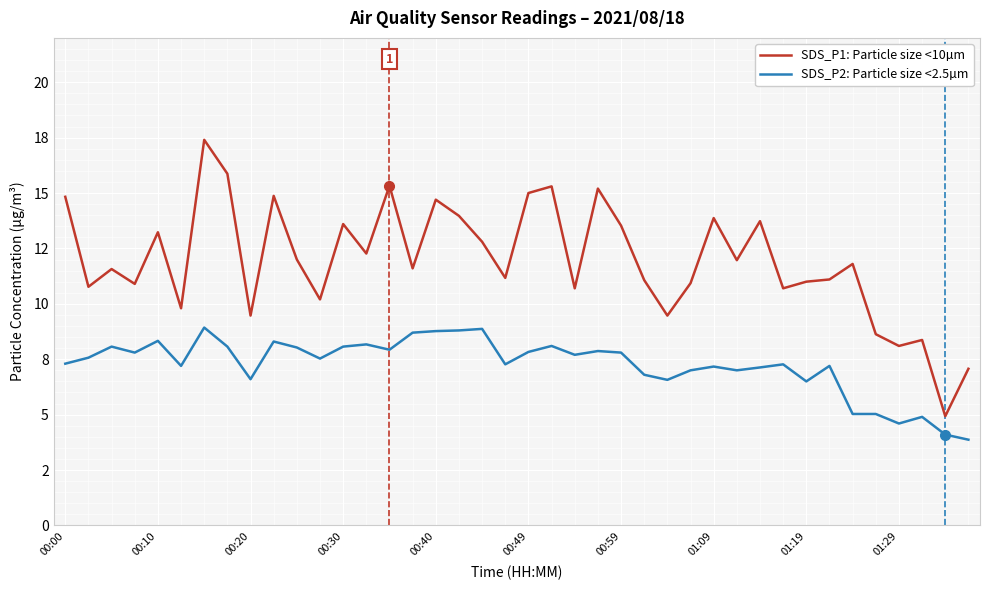

Reading left to right, what are all the values shown in this chart?

SDS_P1: Particle size <10µm: 14.8	10.8	11.6	10.9	13.2	9.8	17.4	15.9	9.5	14.9	12.0	10.2	13.6	12.3	15.3	11.6	14.7	14.0	12.8	11.2	15.0	15.3	10.7	15.2	13.5	11.1	9.5	10.9	13.9	12.0	13.7	10.7	11.0	11.1	11.8	8.6	8.1	8.4	4.9	7.1
SDS_P2: Particle size <2.5µm: 7.3	7.6	8.1	7.8	8.3	7.2	8.9	8.1	6.6	8.3	8.0	7.5	8.1	8.2	7.9	8.7	8.8	8.8	8.9	7.3	7.8	8.1	7.7	7.9	7.8	6.8	6.6	7.0	7.2	7.0	7.1	7.3	6.5	7.2	5.0	5.0	4.6	4.9	4.1	3.9